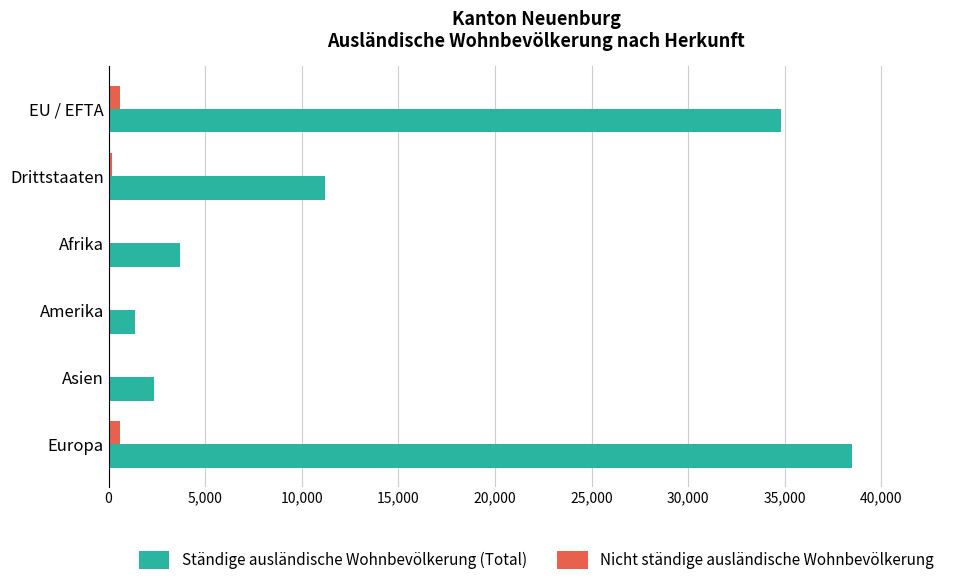

What is the sum of all Ständige ausländische Wohnbevölkerung (Total) values?

91885